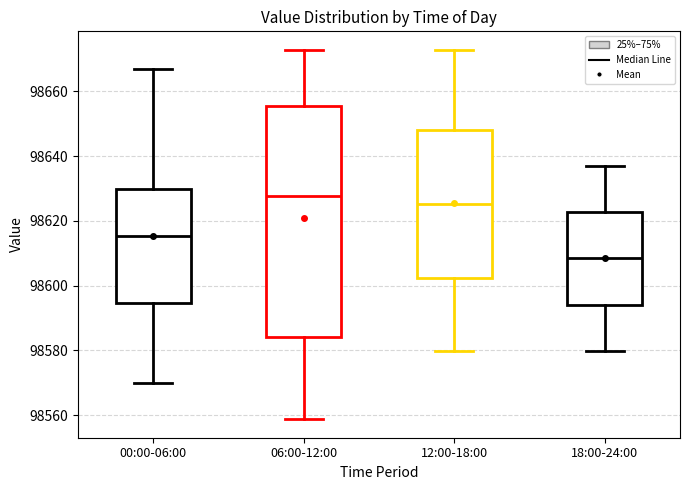

Reading left to right, transcribe this box plot: for each box, give where its median line is, the range the box spans, and where its two whiskers end, as read against the y-axis. The values are not printed on the chart, so give them approximately, as read against the axis.

00:00-06:00: median 98616, box 98594 to 98630, whiskers 98570 to 98666
06:00-12:00: median 98628, box 98584 to 98656, whiskers 98558 to 98672
12:00-18:00: median 98626, box 98602 to 98648, whiskers 98580 to 98672
18:00-24:00: median 98608, box 98594 to 98622, whiskers 98580 to 98638